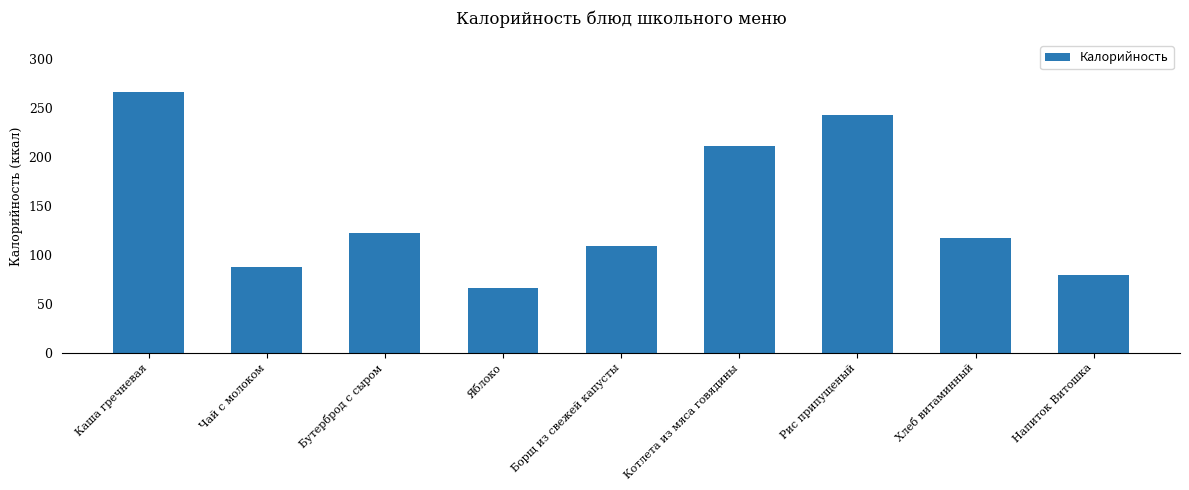

How many values are below 118?

4